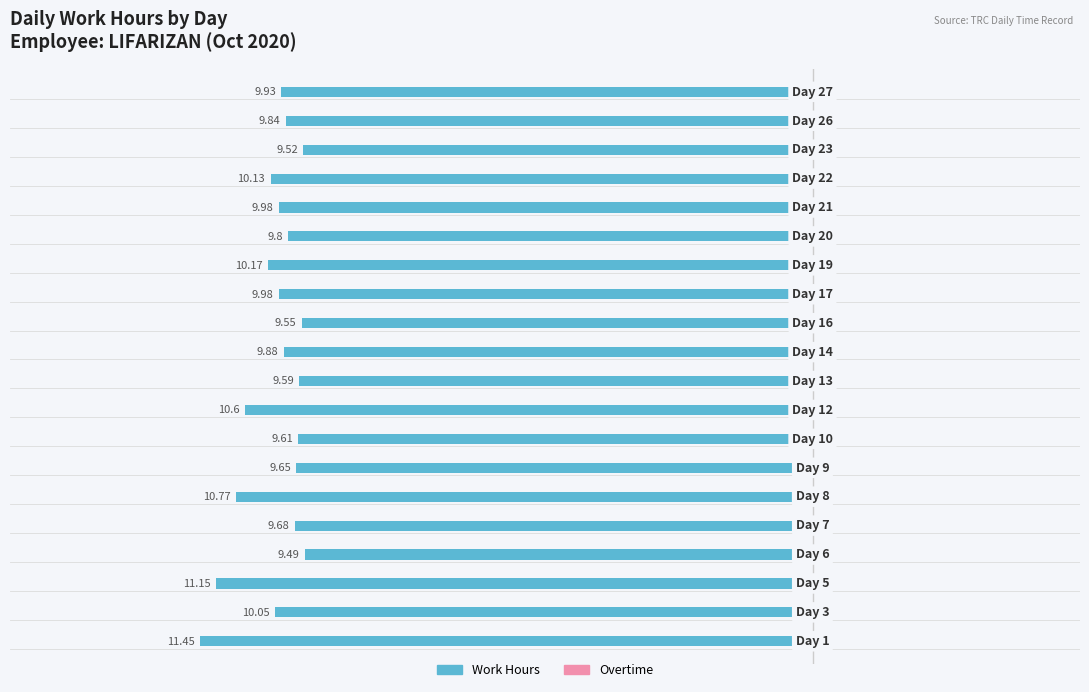

Are the bars horizontal?

Yes